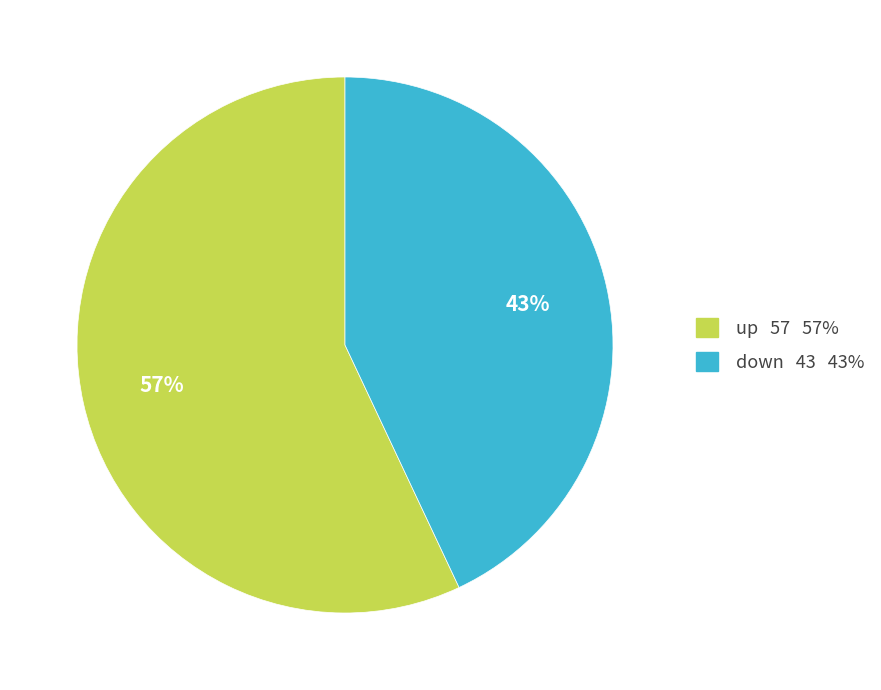

To the nearest percent, what portion does up represent?

57%